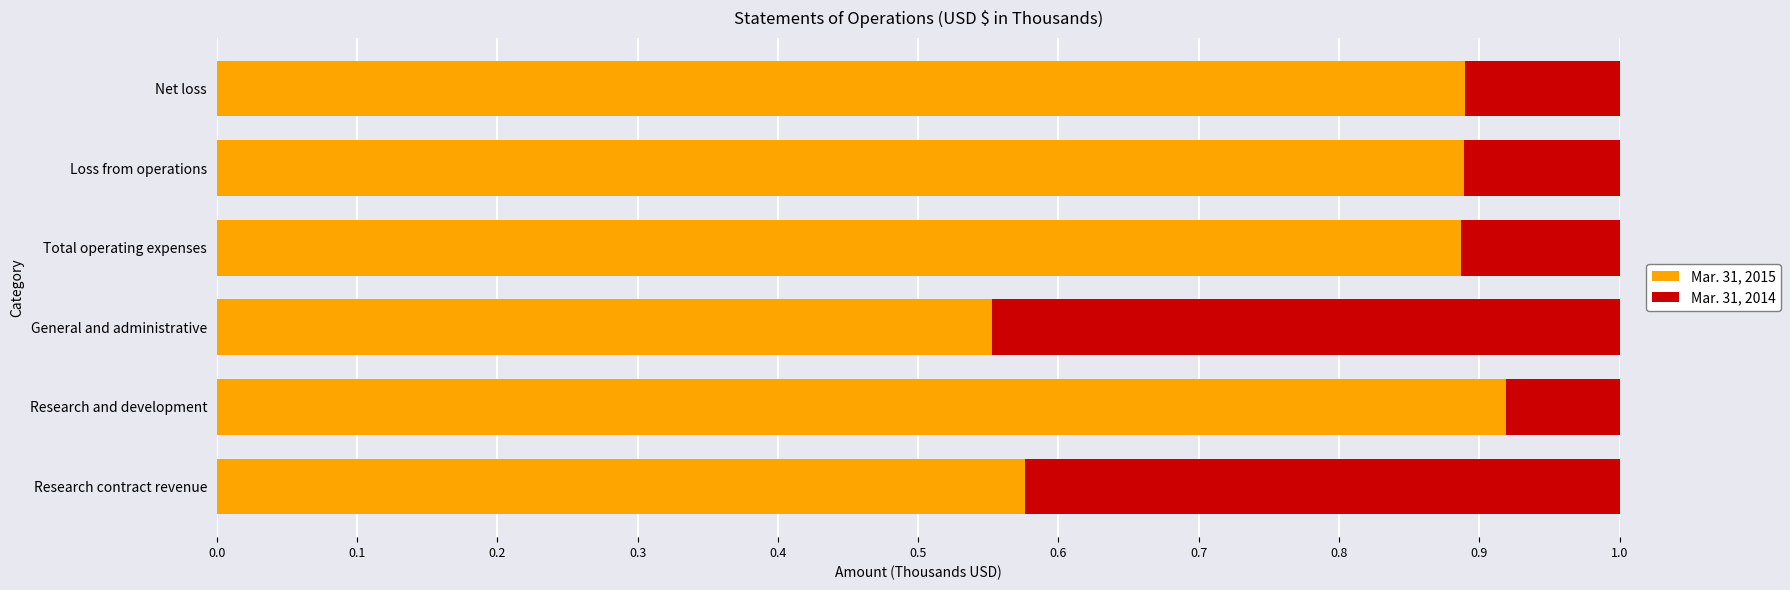

What is the difference between the Mar. 31, 2015 values at Net loss and General and administrative?

0.3